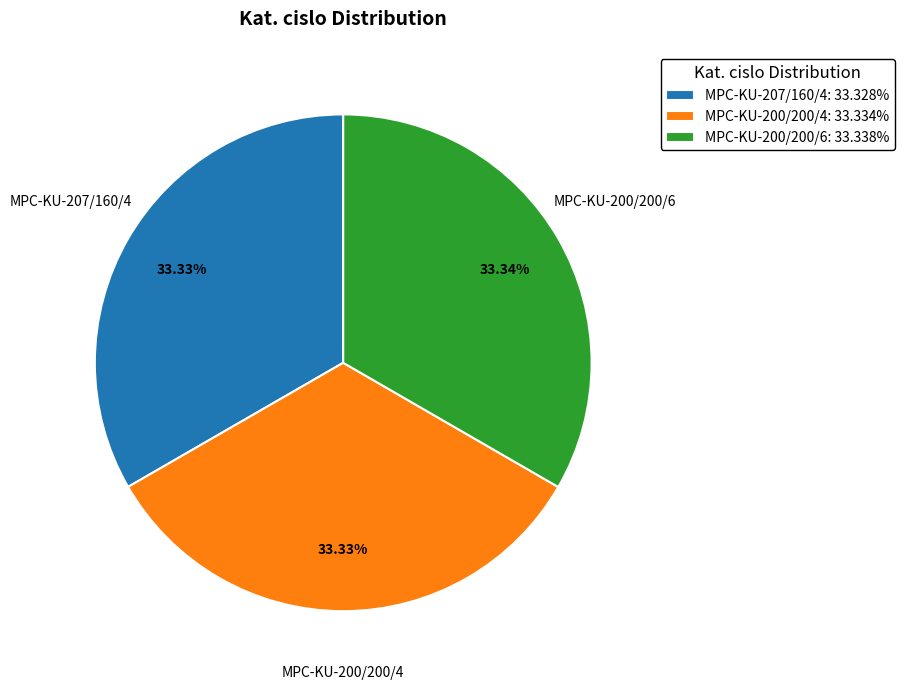

To the nearest percent, what portion does MPC-KU-207/160/4 represent?

33%